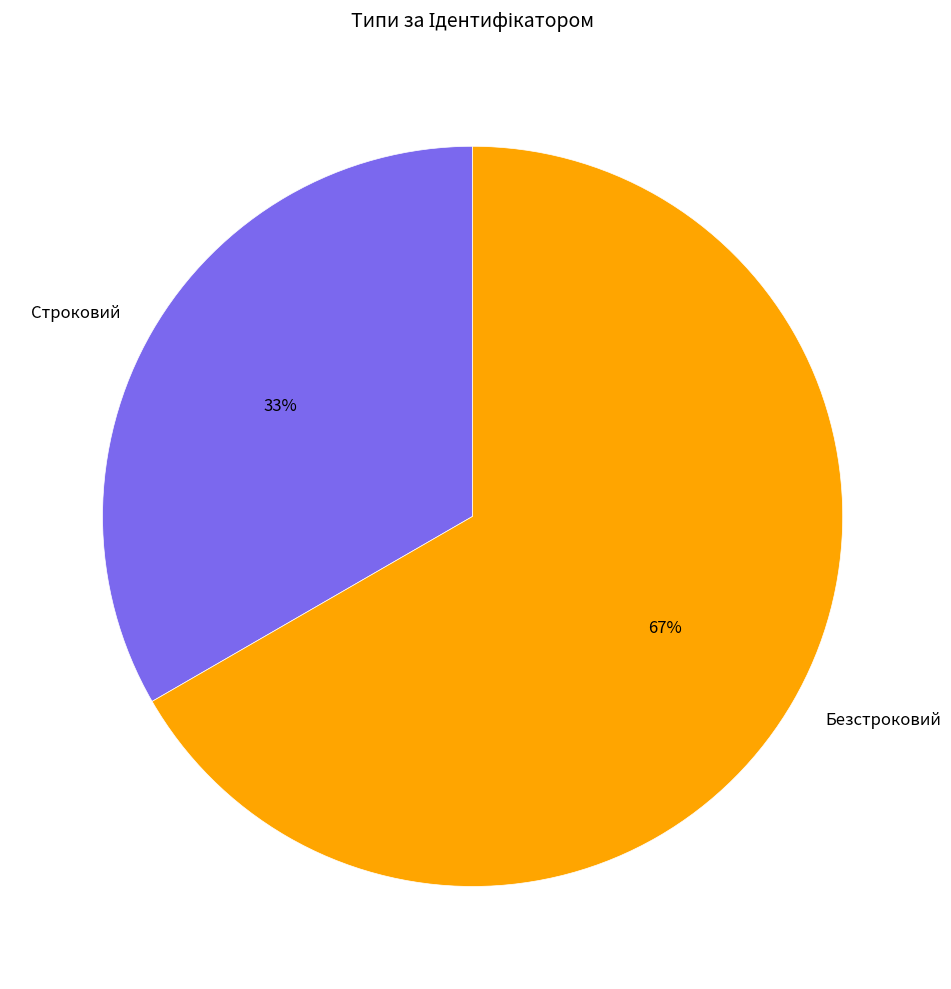

Is the sum of Безстроковий and Строковий greater than half?

Yes